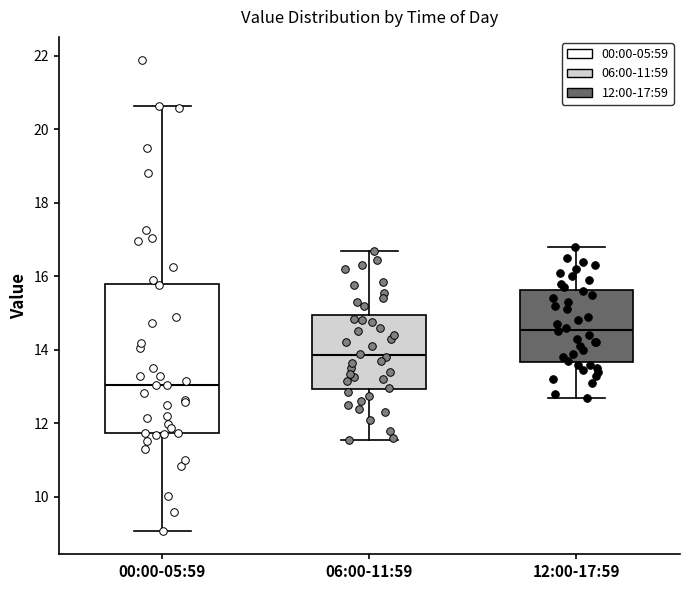

Where is the upper edge of the box for 12:00-17:59 on the y-axis? The values are not printed on the chart, so give them approximately, as read against the axis.

15.6